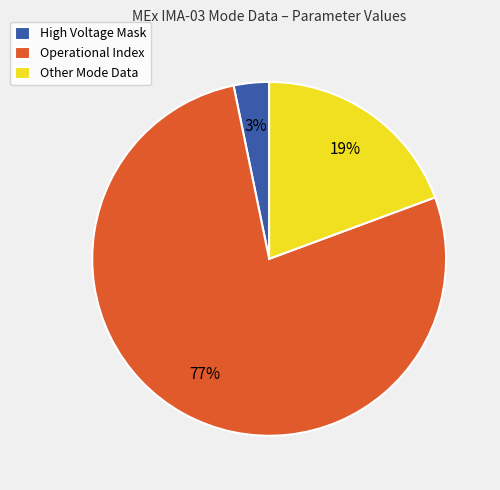

To the nearest percent, what is the average slice percentage?

33%